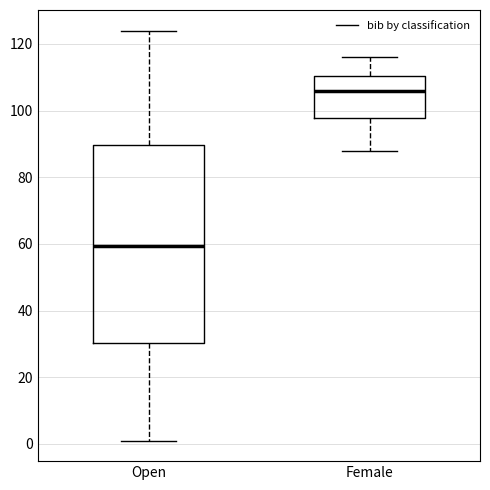

Reading left to right, read every box against the y-axis: the position of its median line, the range the box covers, and the ends of its whiskers. The values are not printed on the chart, so give them approximately, as read against the axis.

Open: median 60, box 30 to 90, whiskers 2 to 124
Female: median 106, box 98 to 110, whiskers 88 to 116